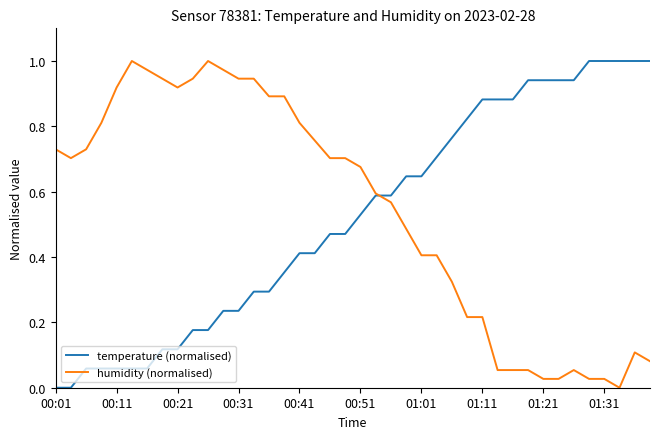

Does the chart have visible grid lines?

No